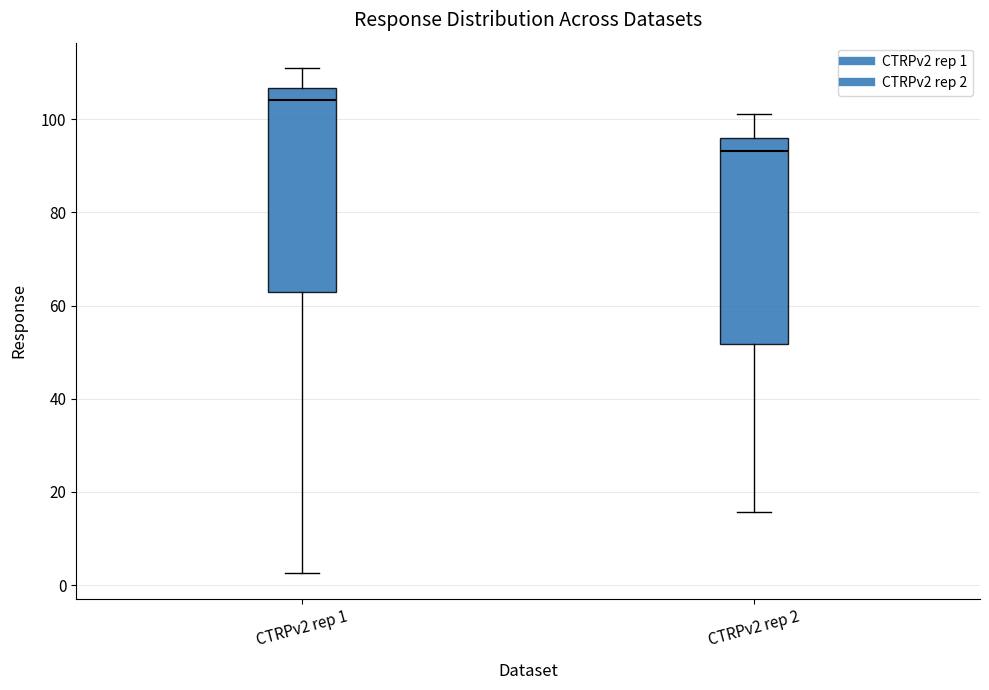

Where does the median line of the box for CTRPv2 rep 2 sit on the y-axis? The values are not printed on the chart, so give them approximately, as read against the axis.

94